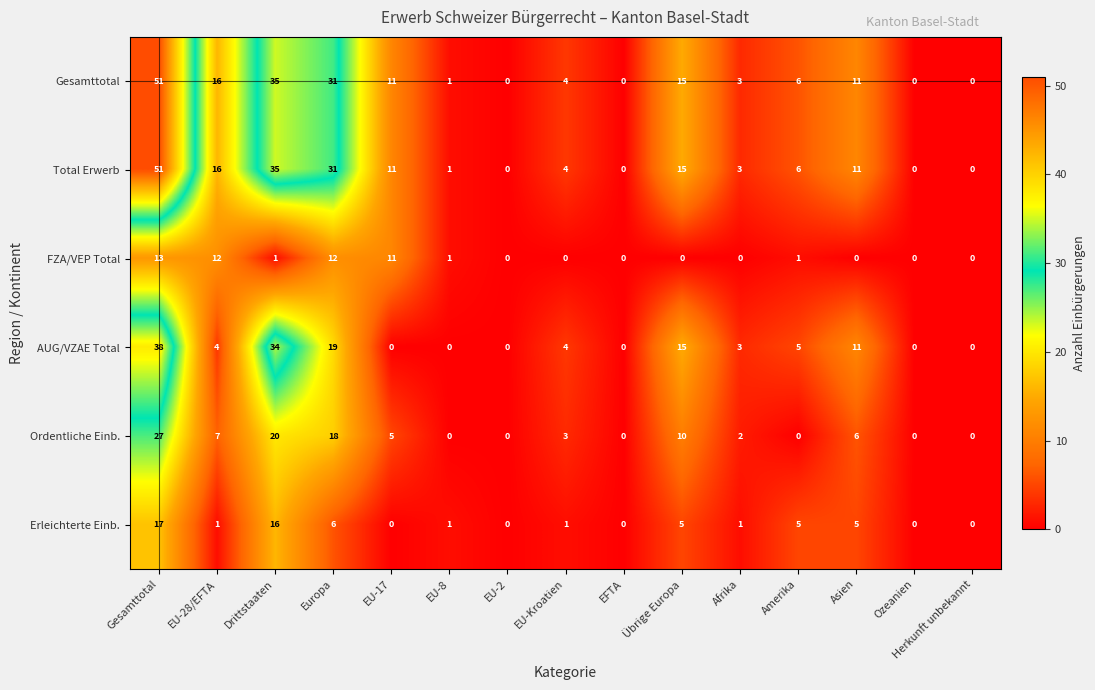

Is it true that AUG/VZAE Total equals 5 at Afrika?

False